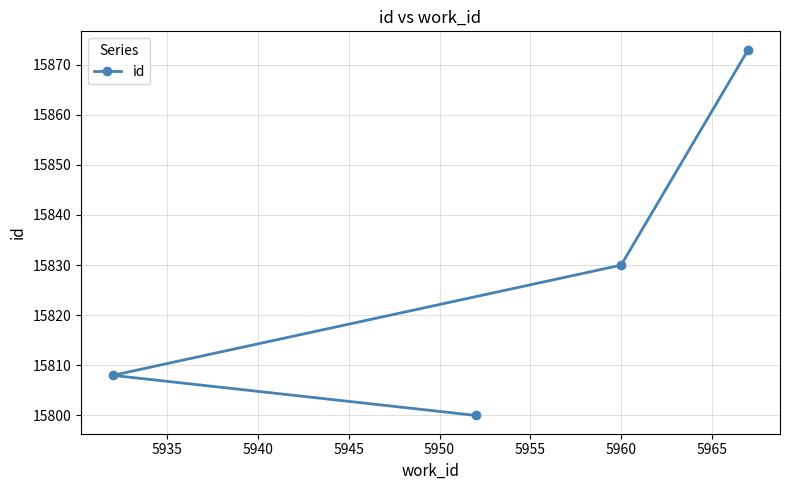

What is the difference between the maximum and minimum values?

73